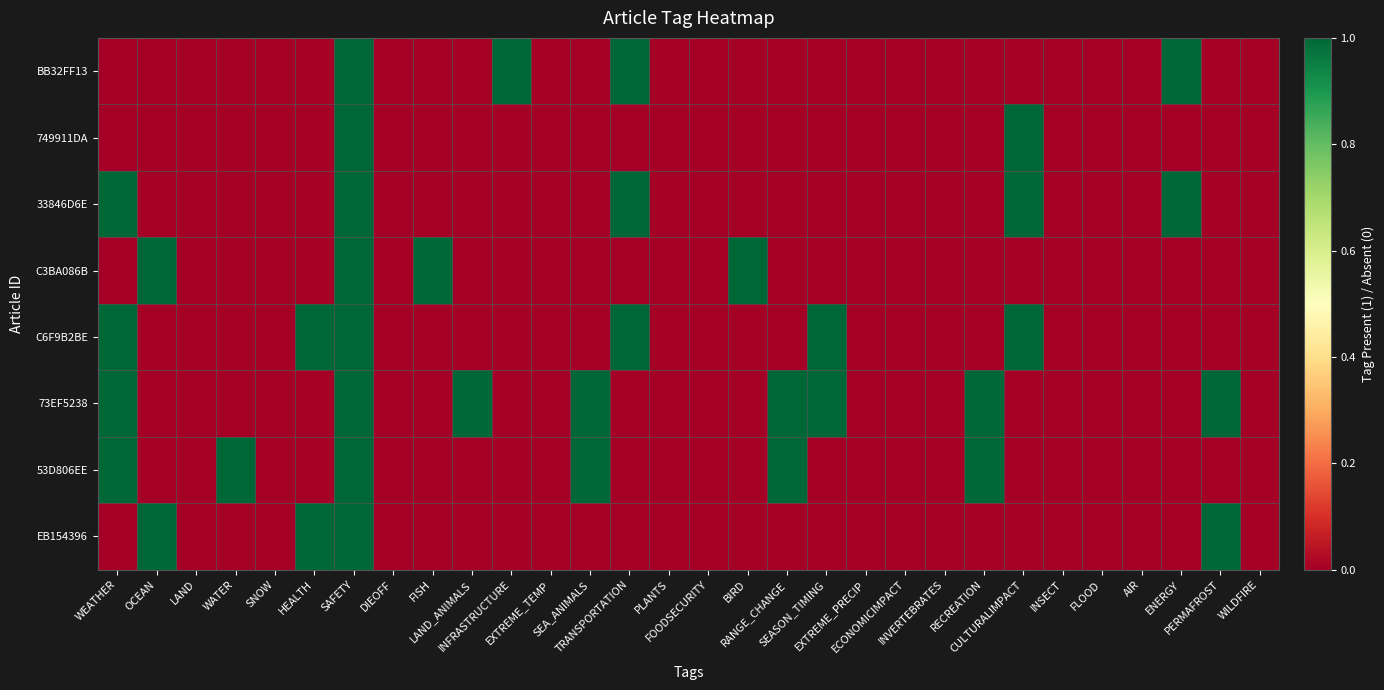

Count the number of data series in this chart.

8